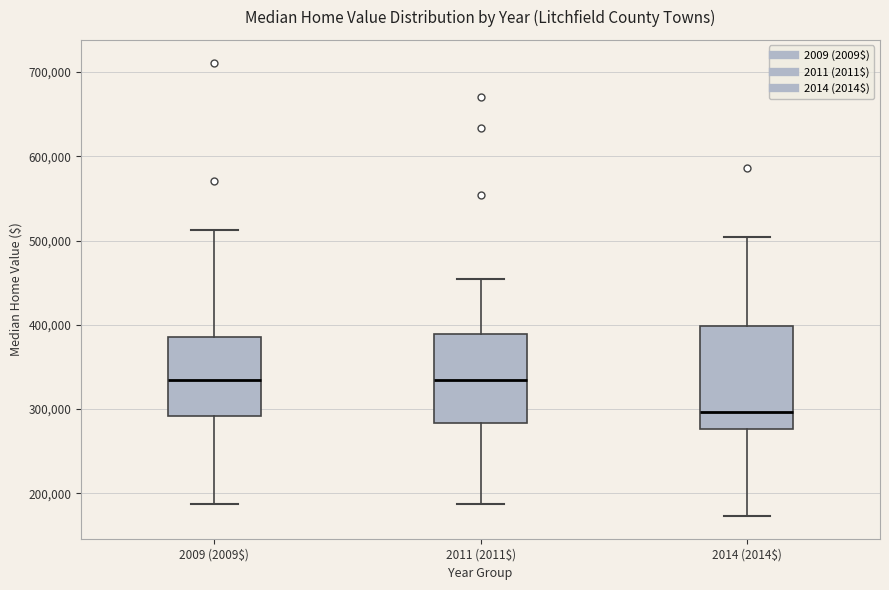

Reading left to right, transcribe this box plot: for each box, give where its median line is, the range the box spans, and where its two whiskers end, as read against the y-axis. The values are not printed on the chart, so give them approximately, as read against the axis.

2009 (2009$): median 330000, box 290000 to 380000, whiskers 190000 to 510000
2011 (2011$): median 330000, box 280000 to 390000, whiskers 190000 to 450000
2014 (2014$): median 300000, box 280000 to 400000, whiskers 170000 to 500000